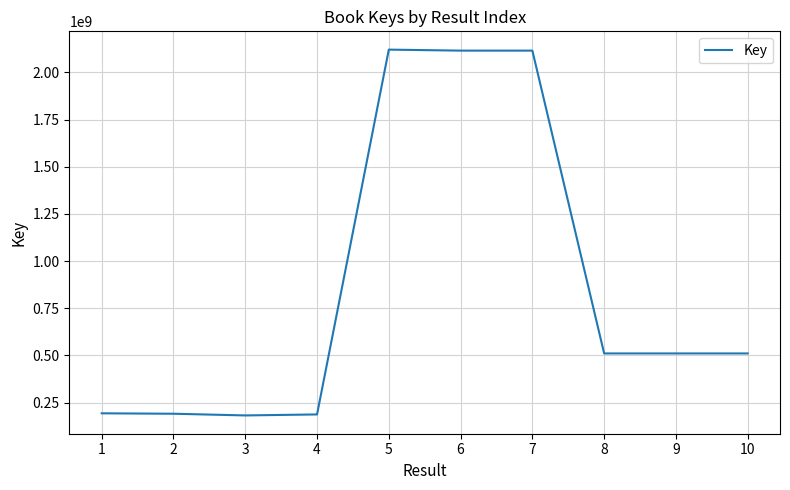

What is the difference between the values at 5 and 4?

1932940054